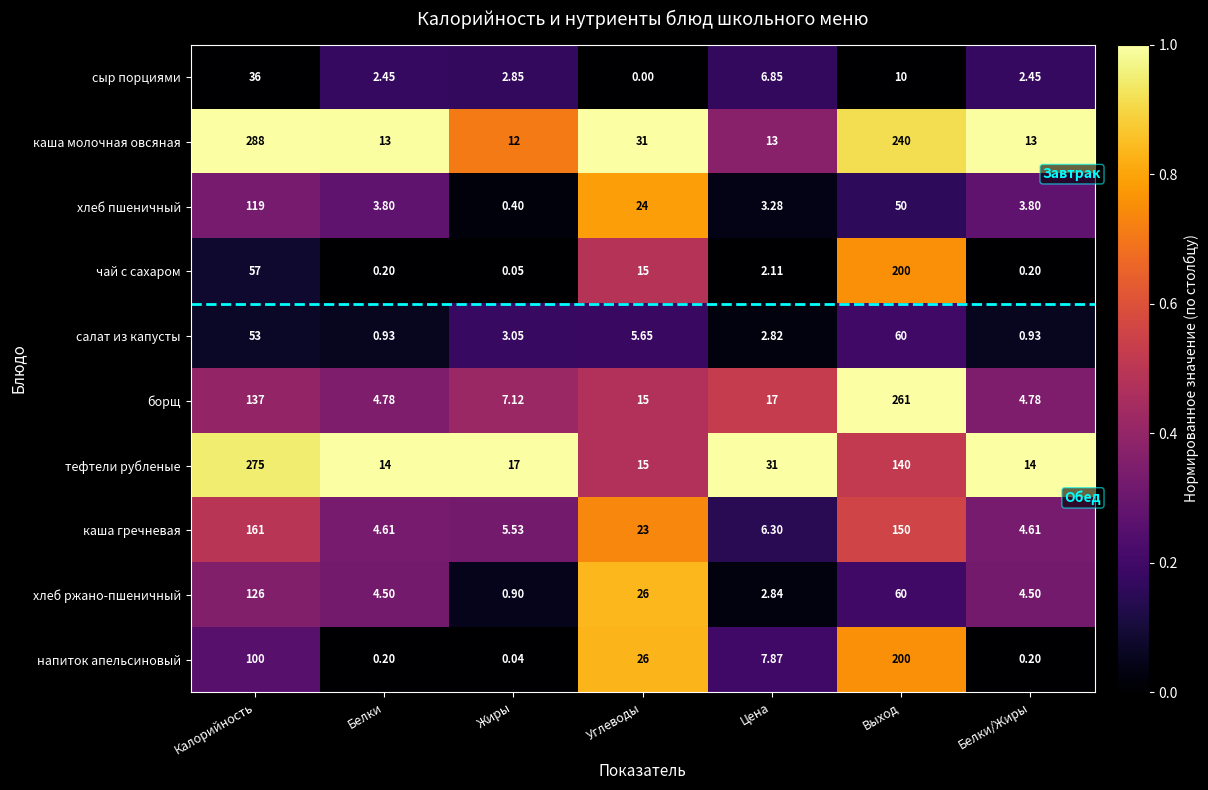

Which category has the lowest value in the чай с сахаром series?

Жиры